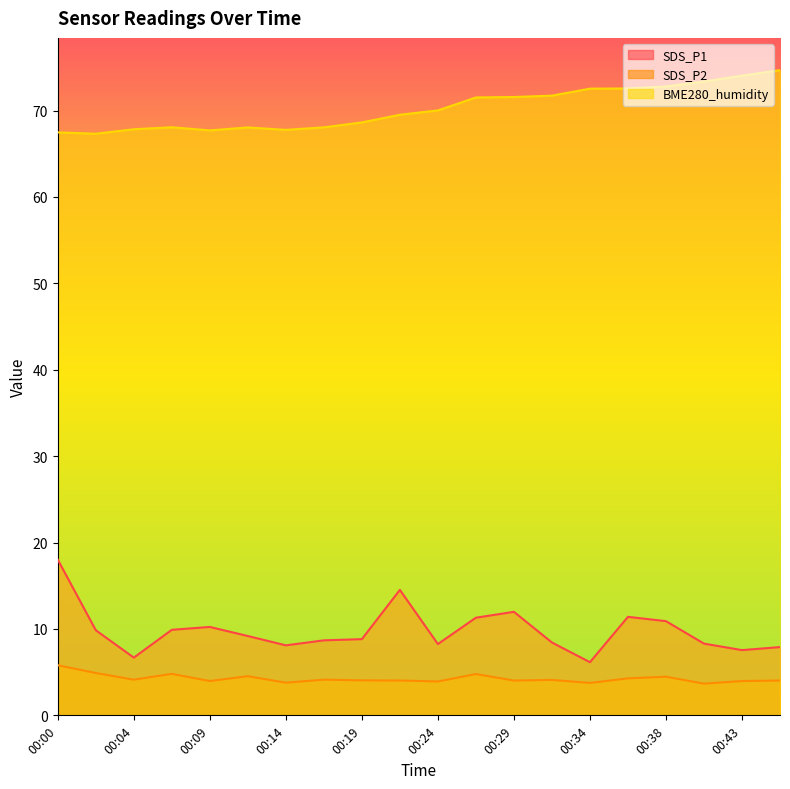

What is the total value across all series at 00:38?

88.2